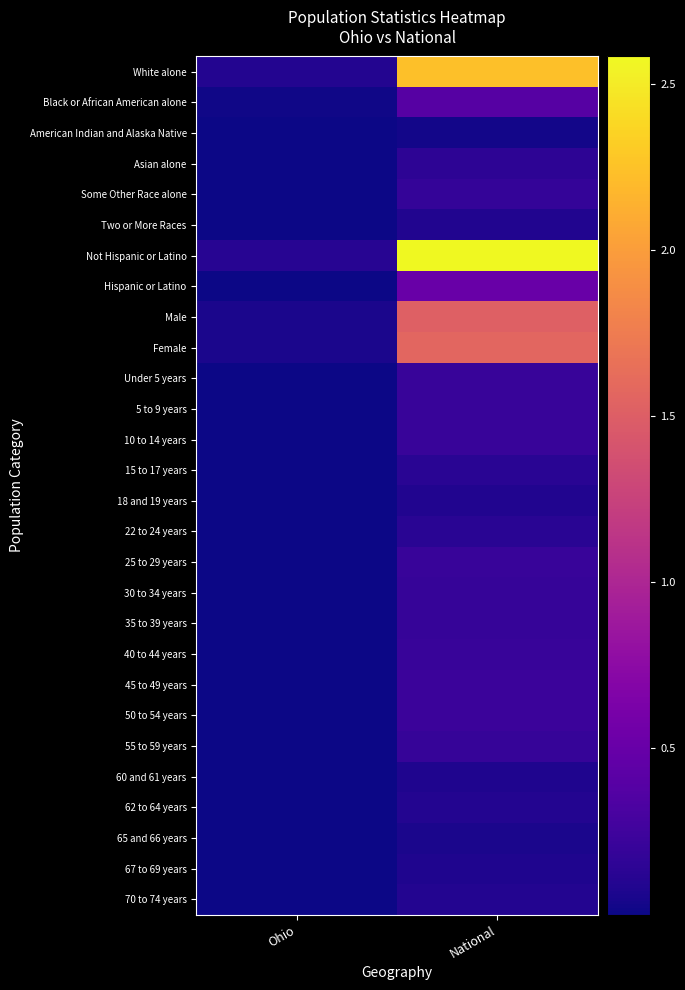

At how many categories does at least one series exceed 148508250?

1